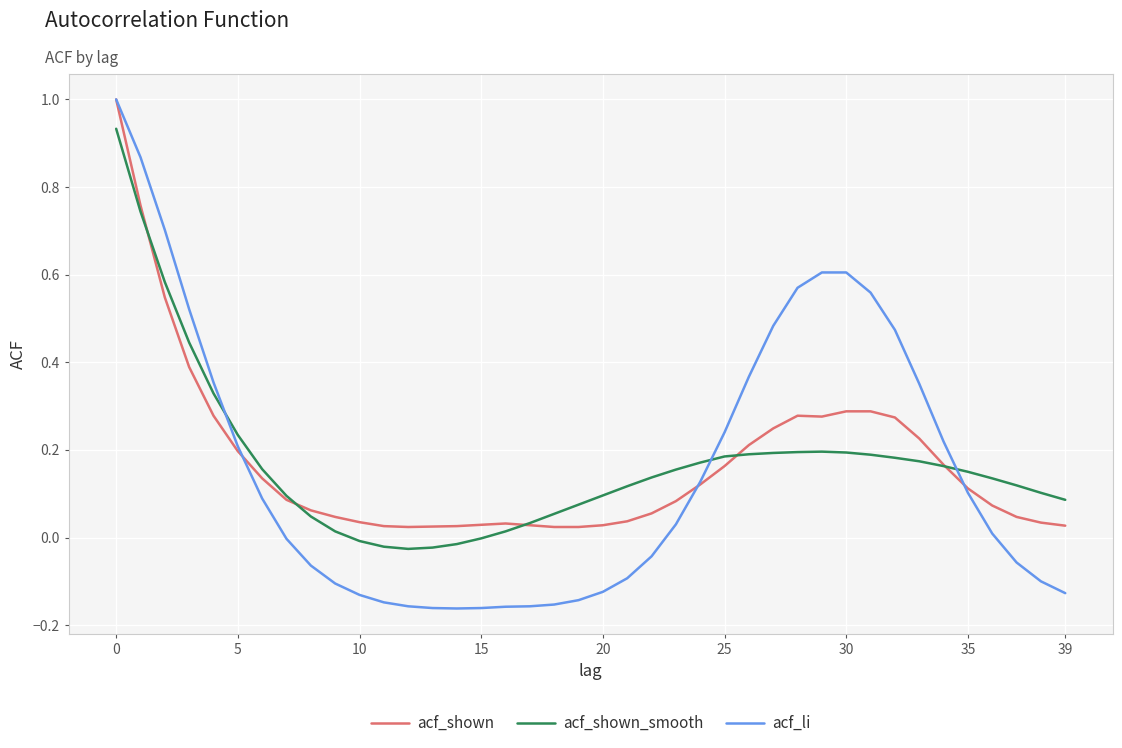

Which series has the widest spread of values?

acf_li